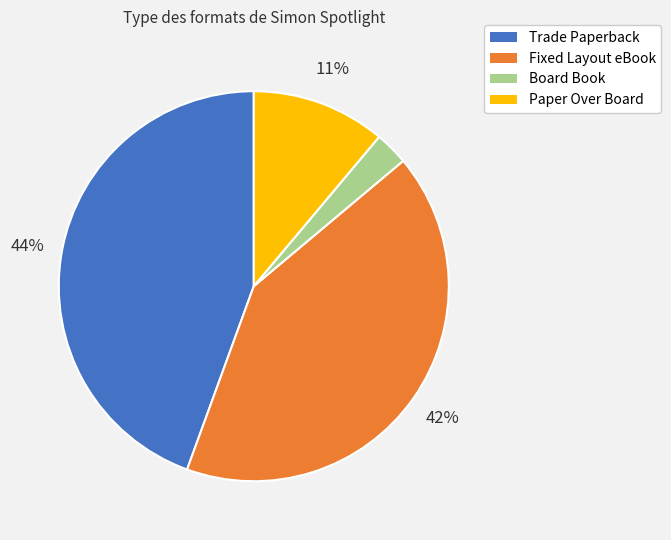

Does any single category account for the majority?

No